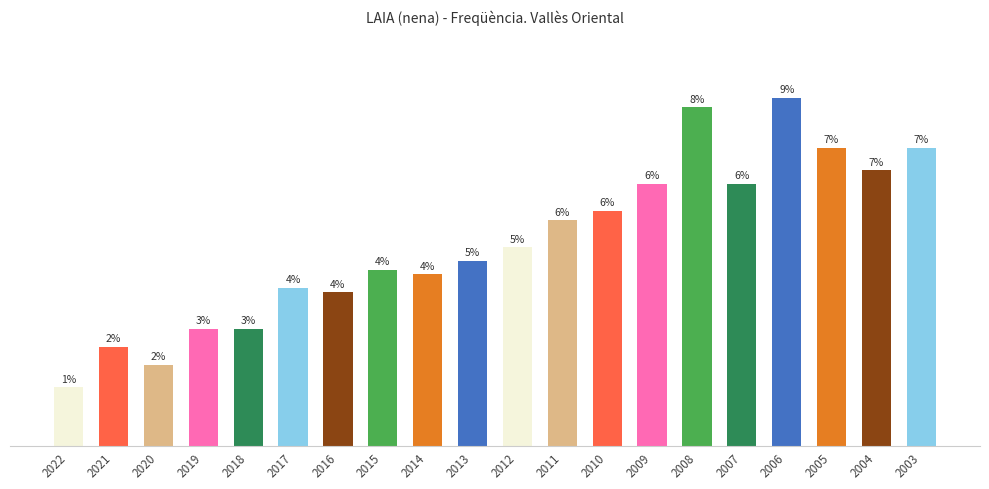

Which label corresponds to the largest value in the chart?

2006